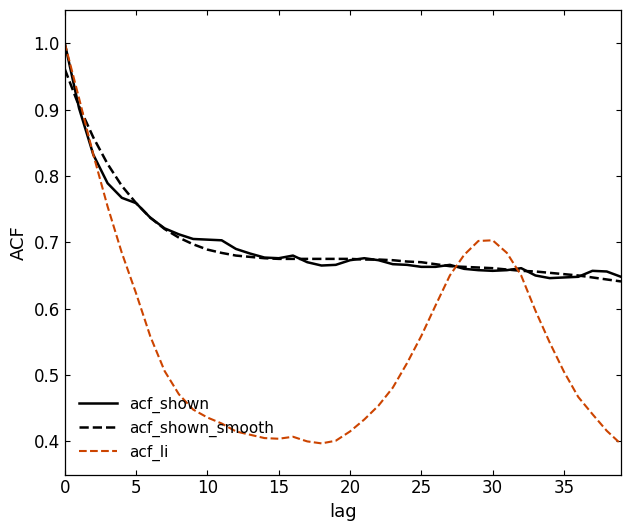

Which series has the largest range (max minus min)?

acf_li